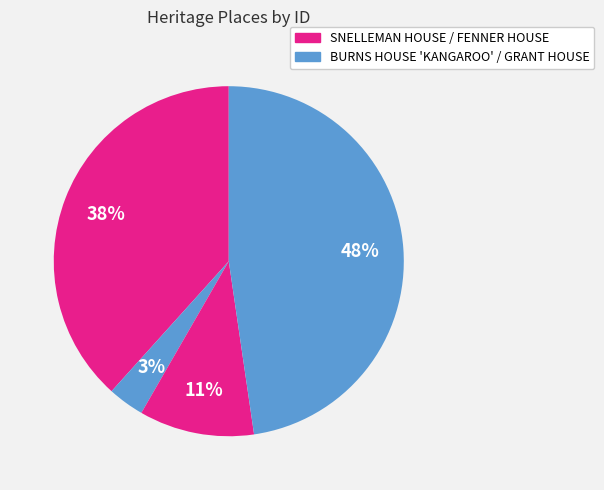

Which slice is the largest?

GRANT HOUSE